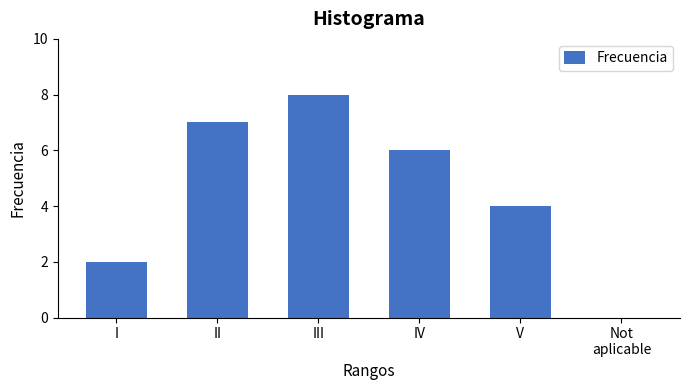

What is the maximum value shown in the chart?

8